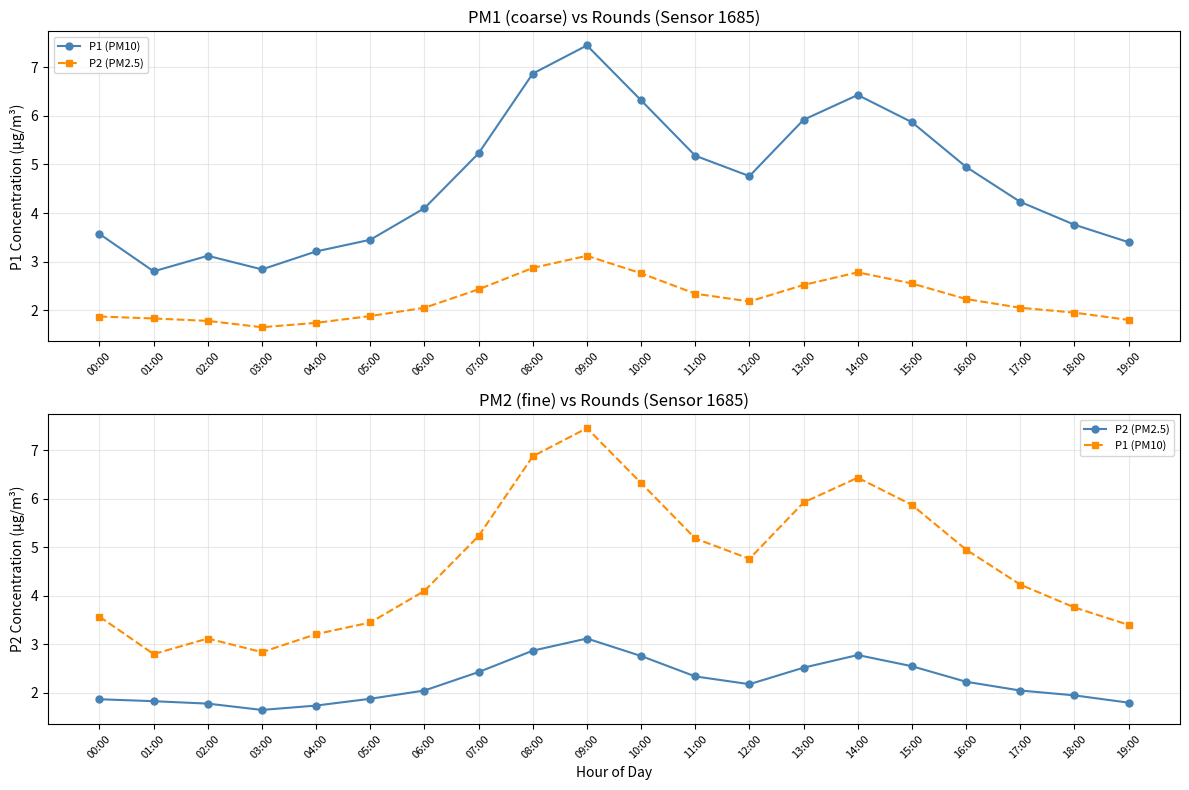

Reading left to right, list all the values displayed in this chart.

P1 (PM10): 00:00=3.6	01:00=2.8	02:00=3.1	03:00=2.8	04:00=3.2	05:00=3.5	06:00=4.1	07:00=5.2	08:00=6.9	09:00=7.5	10:00=6.3	11:00=5.2	12:00=4.8	13:00=5.9	14:00=6.4	15:00=5.9	16:00=5.0	17:00=4.2	18:00=3.8	19:00=3.4
P2 (PM2.5): 00:00=1.9	01:00=1.8	02:00=1.8	03:00=1.6	04:00=1.7	05:00=1.9	06:00=2.0	07:00=2.4	08:00=2.9	09:00=3.1	10:00=2.8	11:00=2.3	12:00=2.2	13:00=2.5	14:00=2.8	15:00=2.5	16:00=2.2	17:00=2.0	18:00=1.9	19:00=1.8